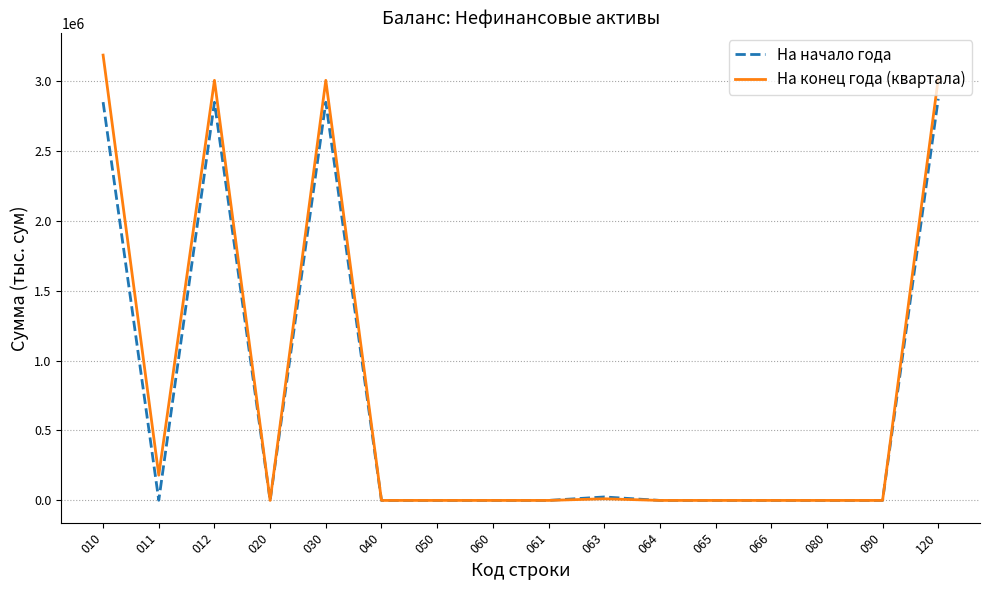

List the series in order of their peak value, highest first.

На конец года (квартала), На начало года